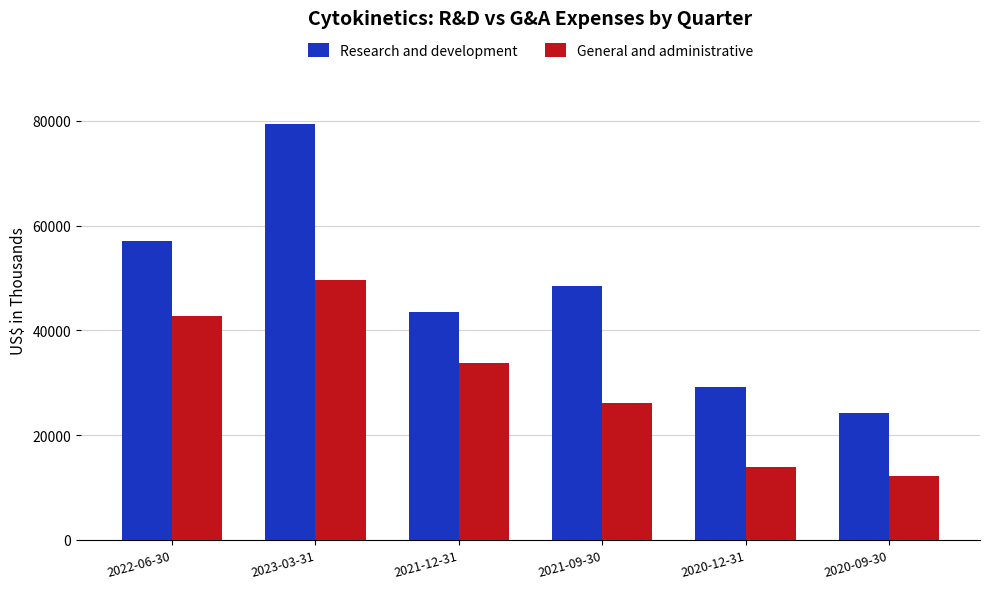

Is the value of General and administrative at 2023-03-31 greater than the value of Research and development at 2021-09-30?

Yes